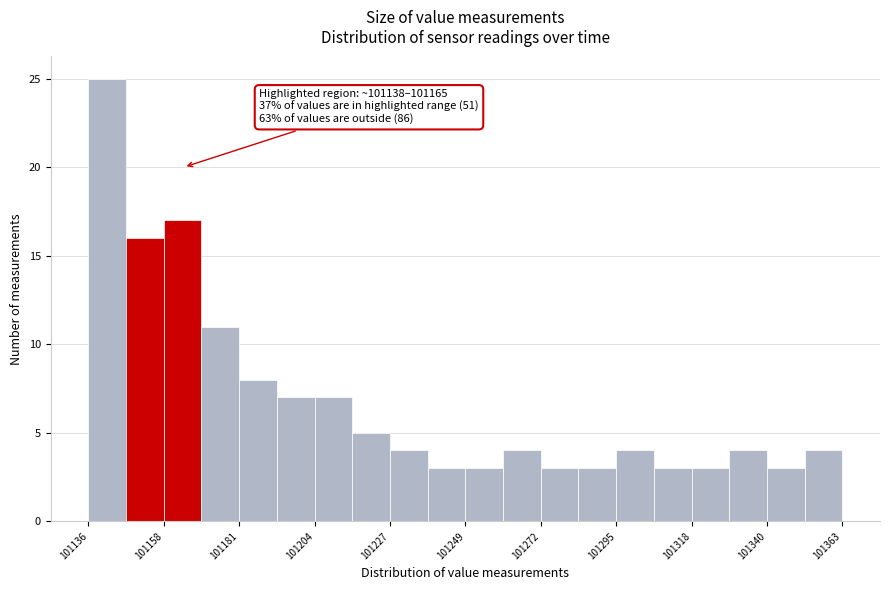

Around what value on the x-axis is the tallest bar? Give the approximate position of its centre, as read against the axis.

101140